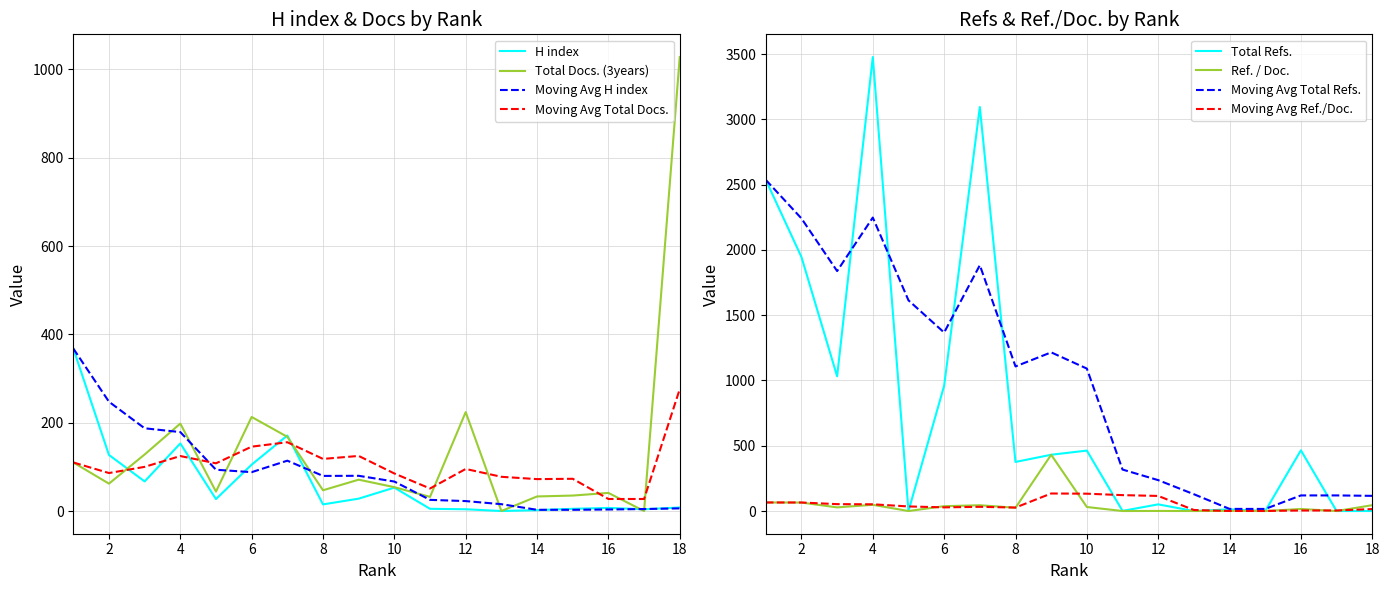

At 6, list the series in order from largest to smallest.

Total Refs., Total Docs. (3years), H index, Ref. / Doc.